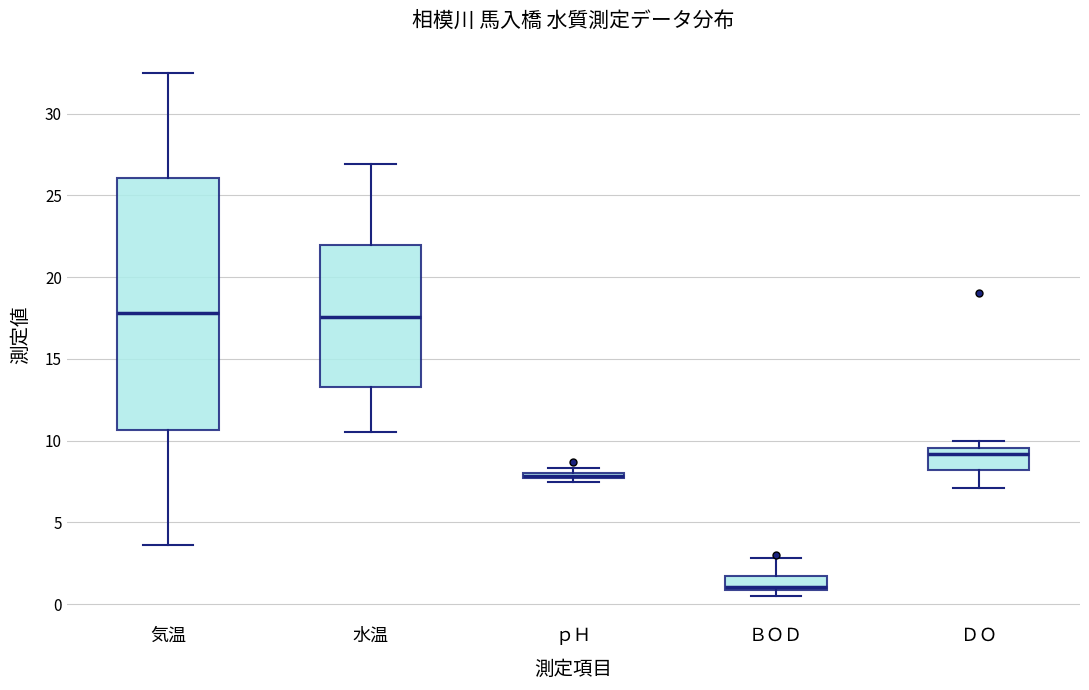

Which box's median line is the lowest?

ＢＯＤ